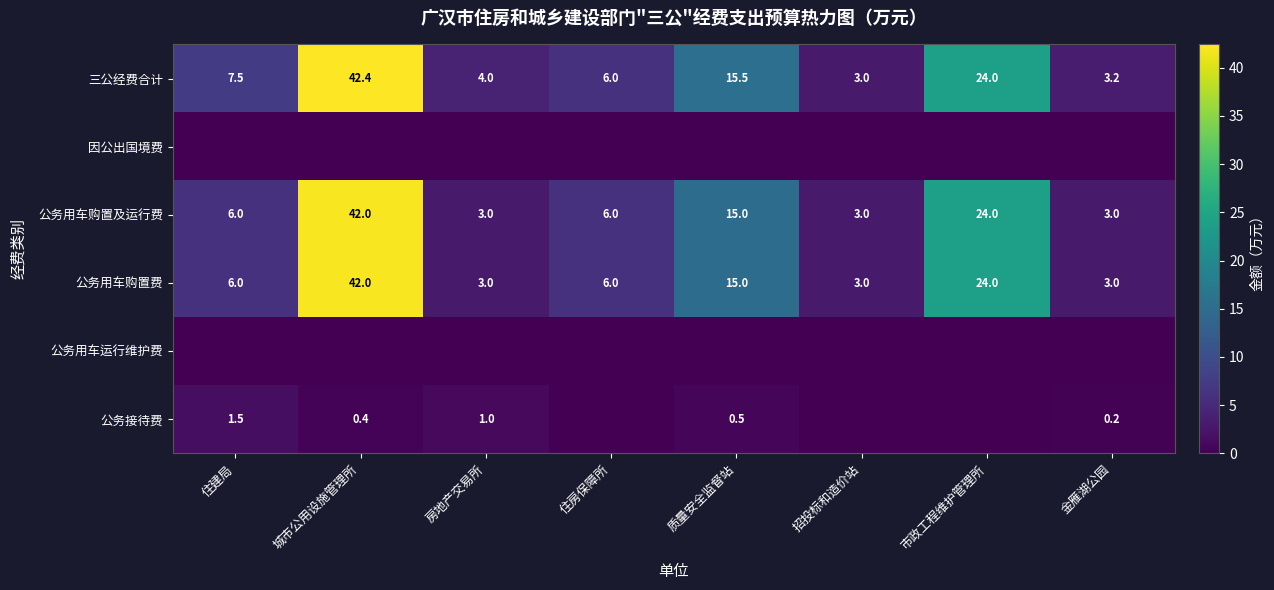

What is the difference between the maximum and minimum values in the 三公经费合计 series?

39.4